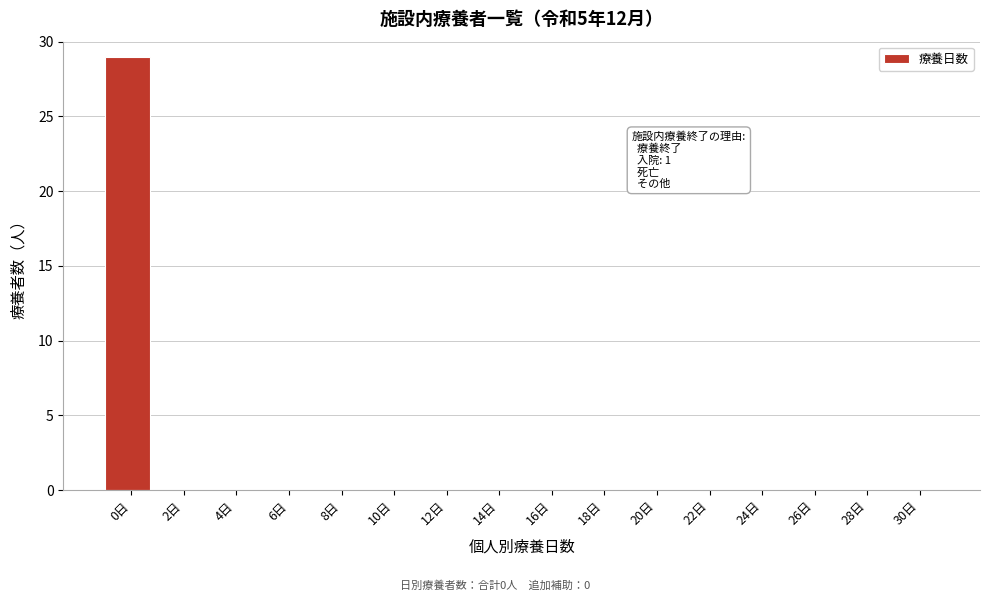

Reading left to right, what are all the values shown in this chart?

0日=29	2日=0	4日=0	6日=0	8日=0	10日=0	12日=0	14日=0	16日=0	18日=0	20日=0	22日=0	24日=0	26日=0	28日=0	30日=0